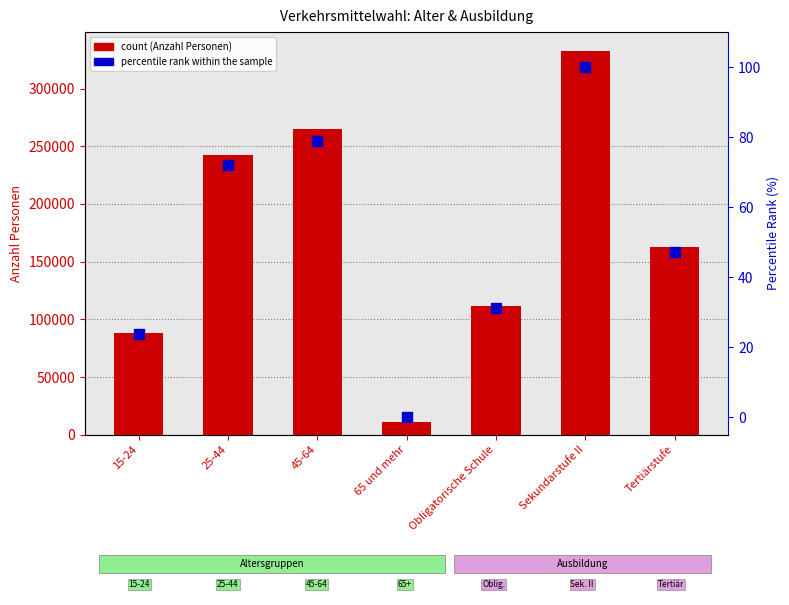

Which series reaches the minimum Y coordinate?

percentile rank within the sample